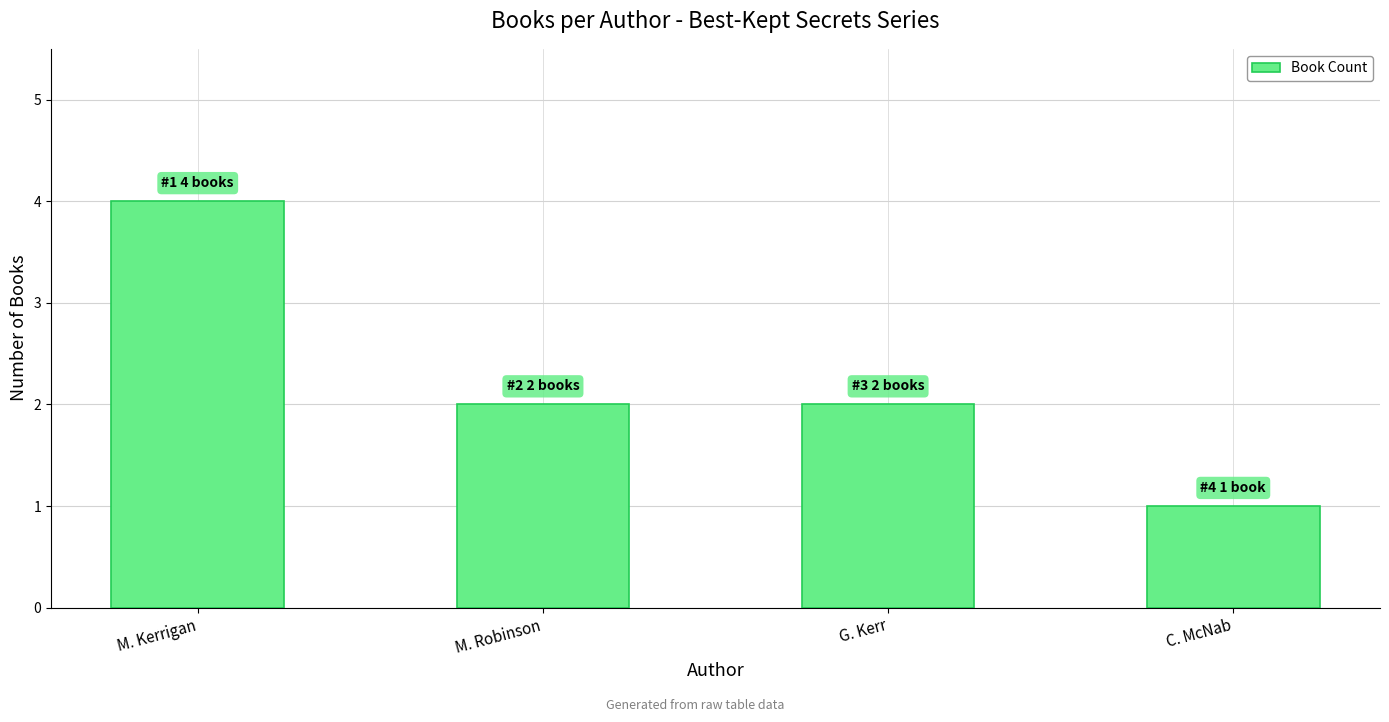

How many categories are shown in the chart?

4